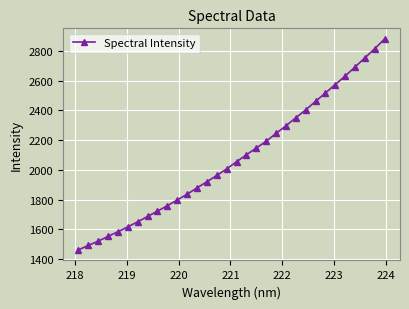

What is the minimum value shown in the chart?

1462.5